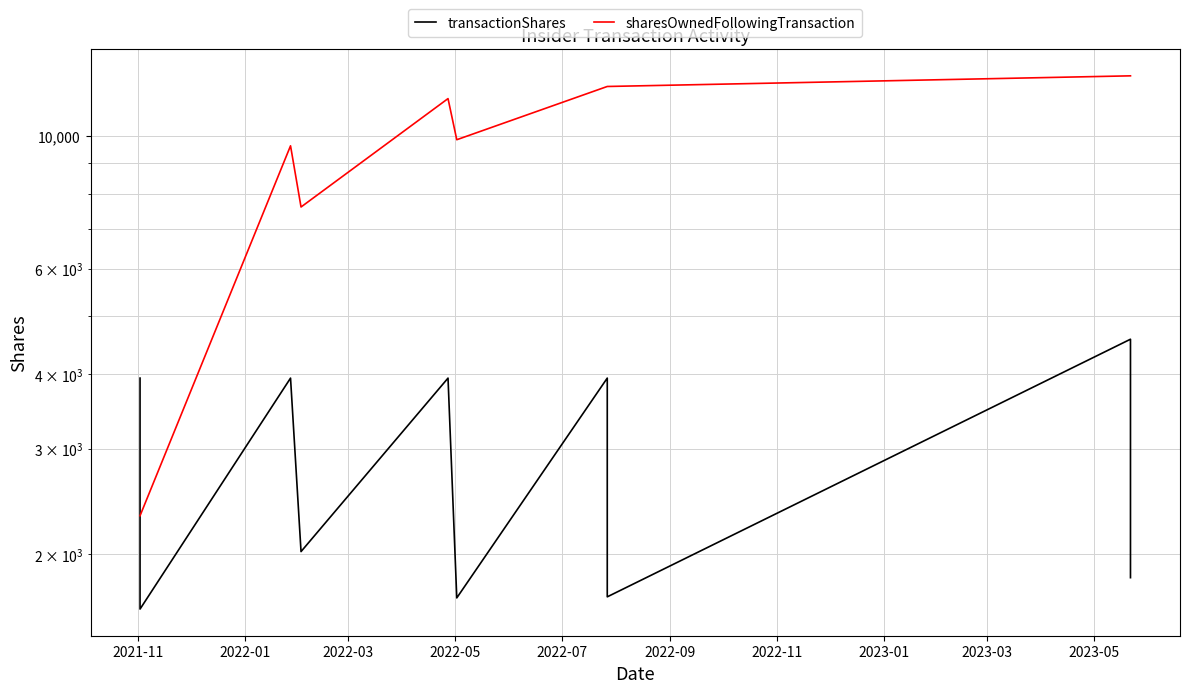

What position from the right is 2022-05?

7